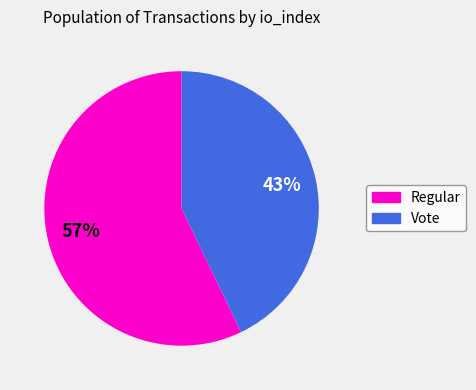

Do Regular and Vote together represent more than half of the pie?

Yes